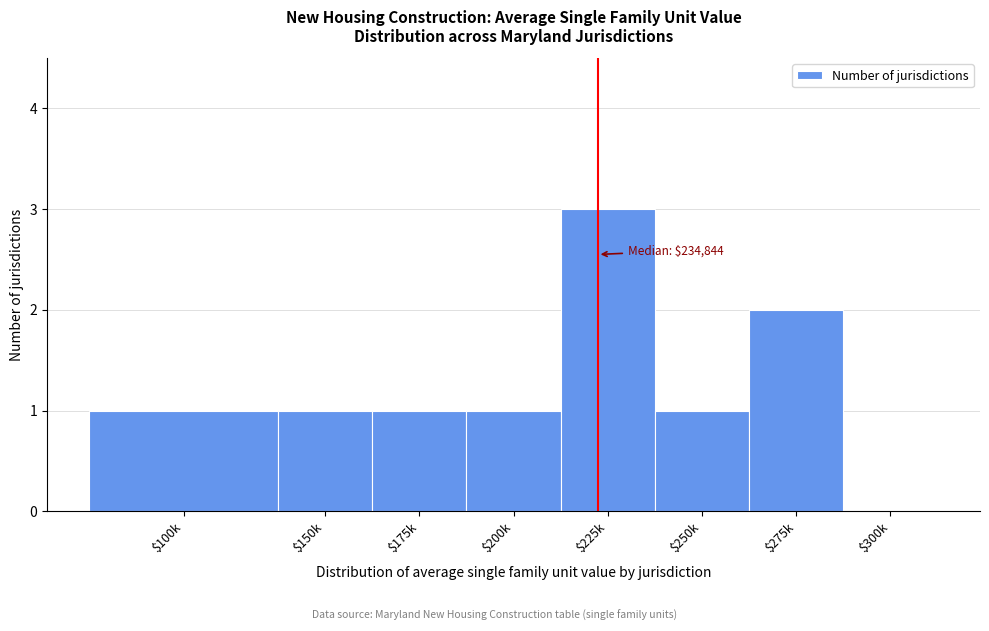

Which label corresponds to the largest value in the chart?

$225k